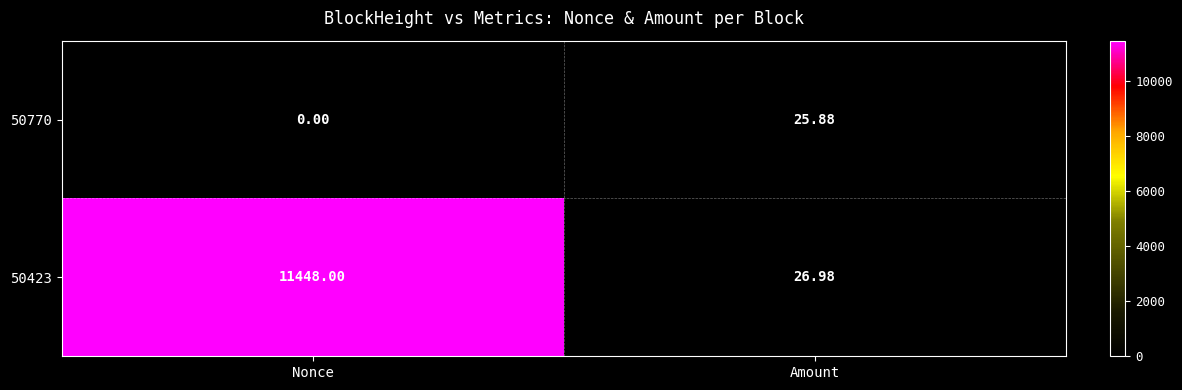

Which category has the highest value in the 50770 series?

Amount